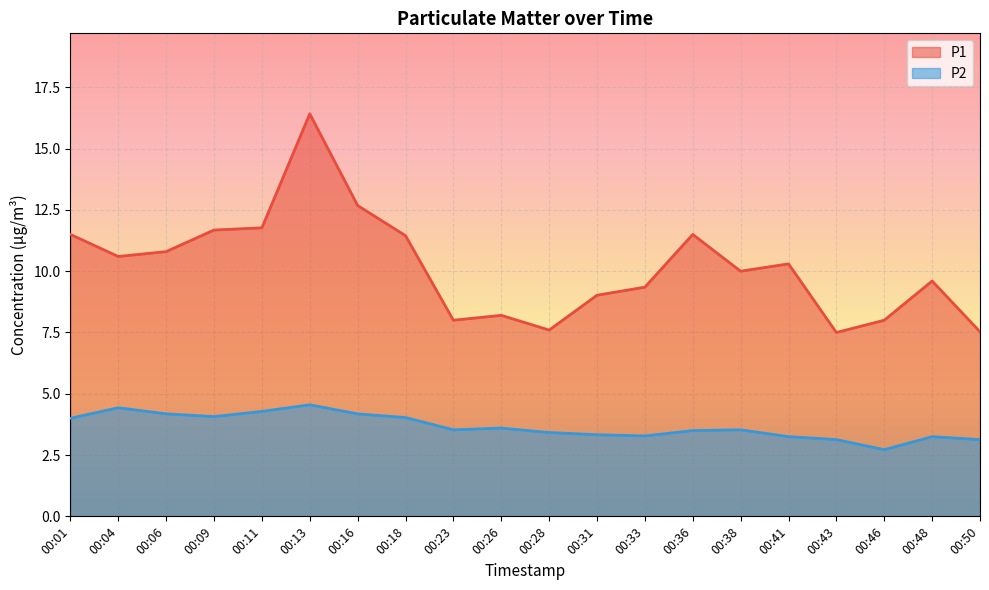

True or false: P2 and P1 cross at least once.

False